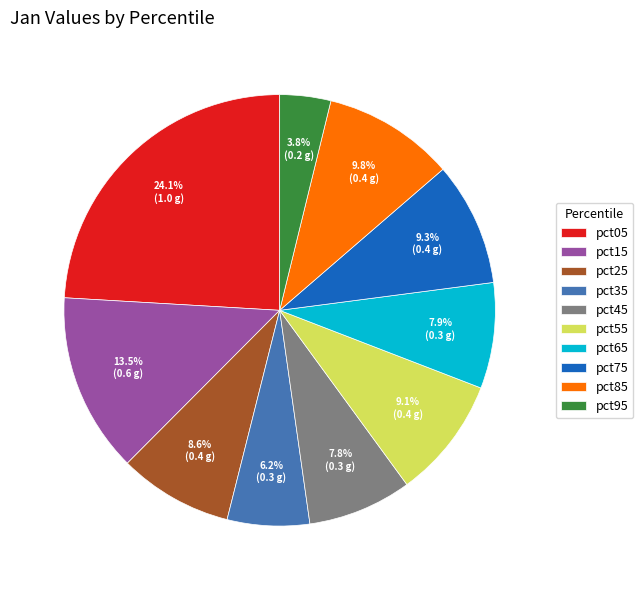

Which has a higher value, pct35 or pct15?

pct15